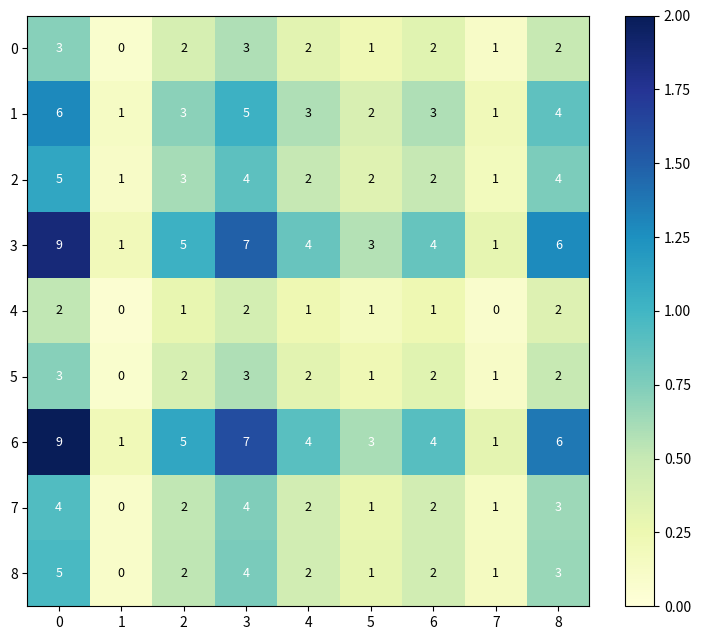

Count the 4 values in the range 1 to 2.

7